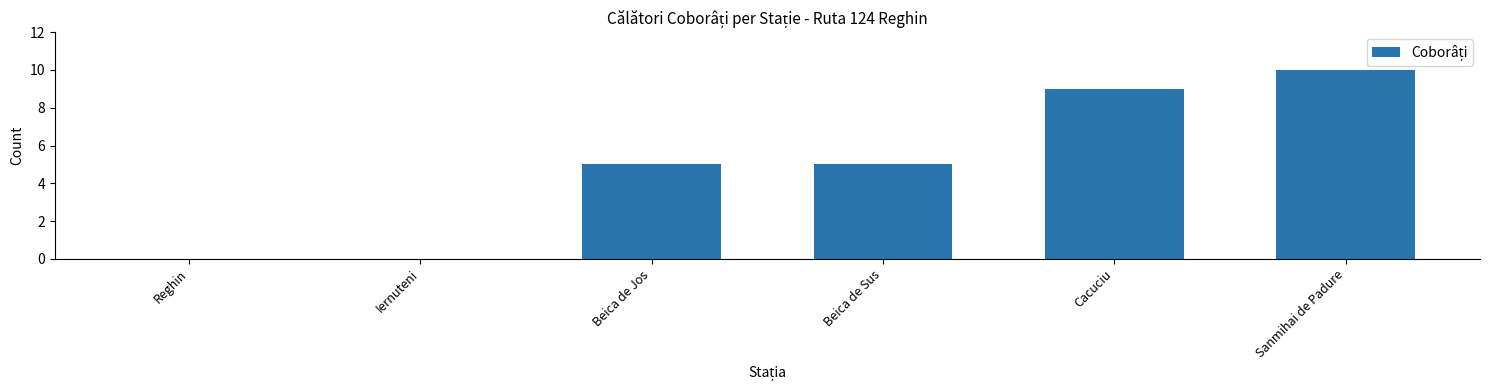

Which has a higher value, Cacuciu or Iernuteni?

Cacuciu